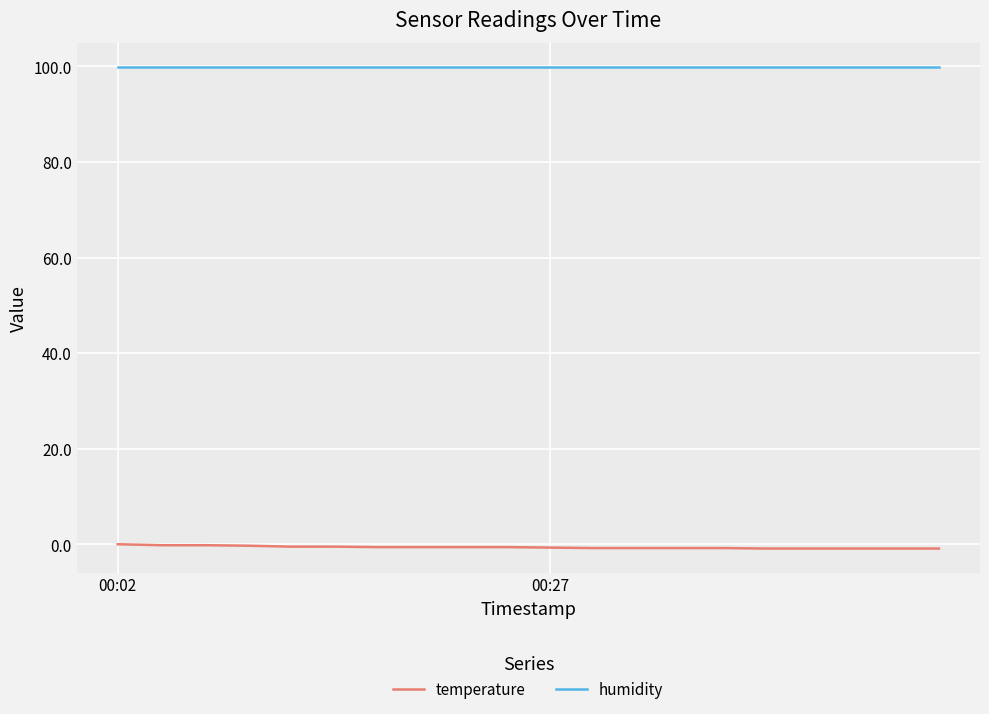

What is the smallest value displayed?

-0.9